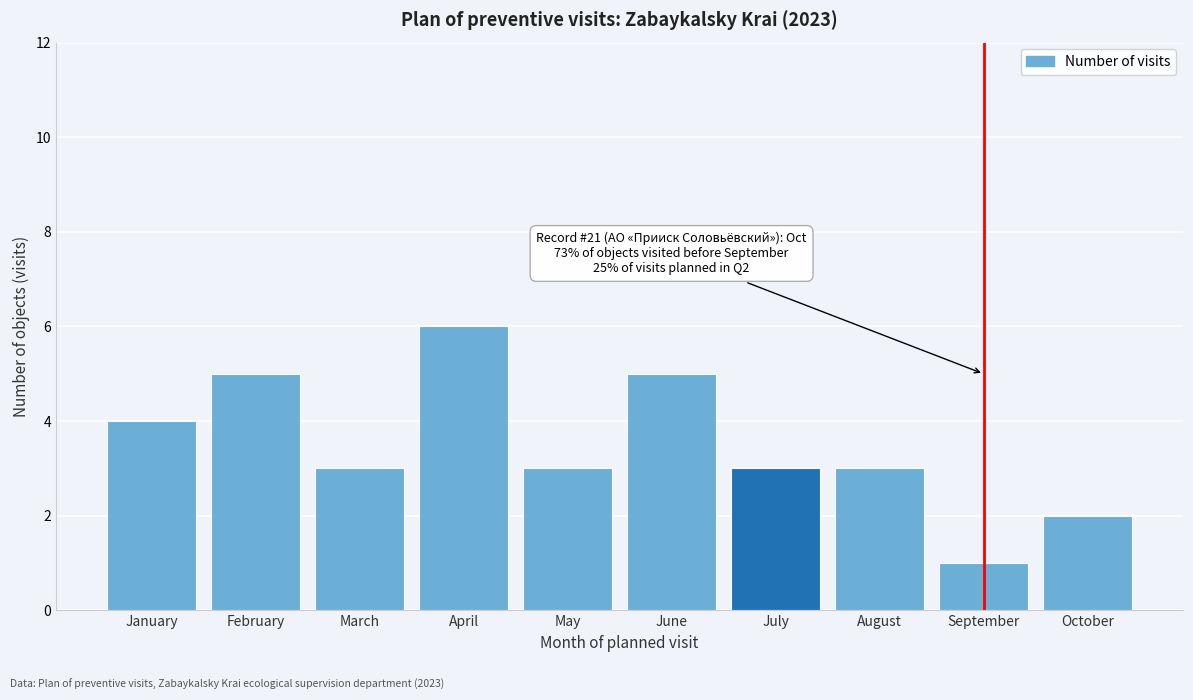

Reading left to right, extract all data points from this chart.

4	5	3	6	3	5	3	3	1	2